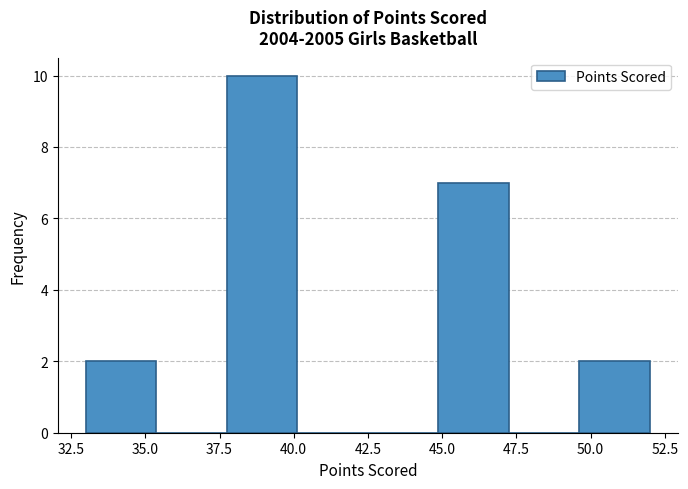

Reading left to right, transcribe this chart: for each bar, give the range it covers on the x-axis and its height. Neither the bar edges nor the heights are printed on the chart, so give them approximately, as read against the axes.

33.0 to 35.5: 2
35.5 to 38.0: 0
38.0 to 40.0: 10
40.0 to 42.5: 0
42.5 to 45.0: 0
45.0 to 47.5: 7
47.5 to 49.5: 0
49.5 to 52.0: 2